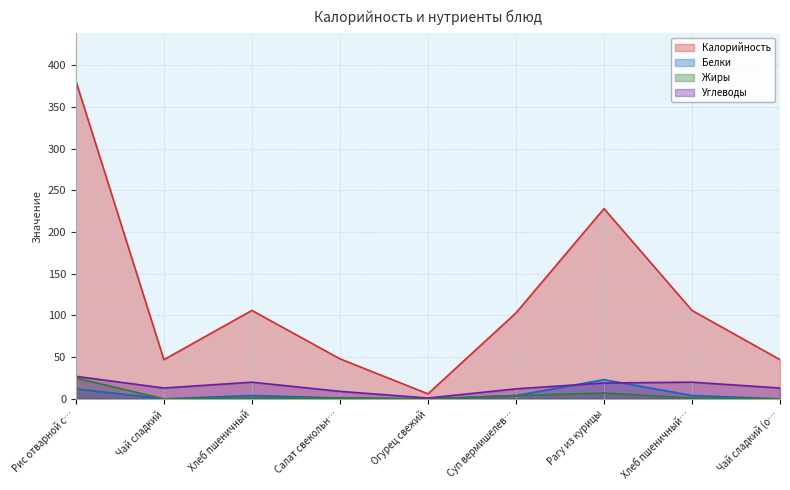

How many distinct data groups are displayed?

4